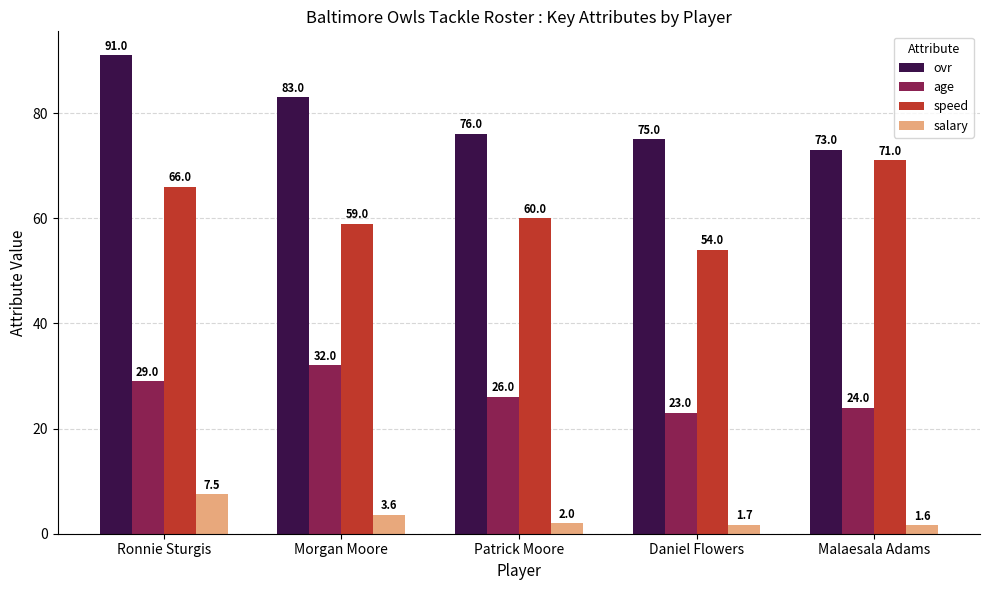

What is the sum of the salary values at Malaesala Adams and Ronnie Sturgis?

9.1